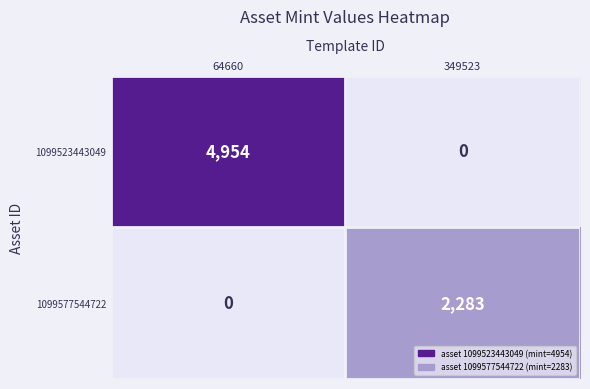

At how many categories does at least one series exceed 3459?

1